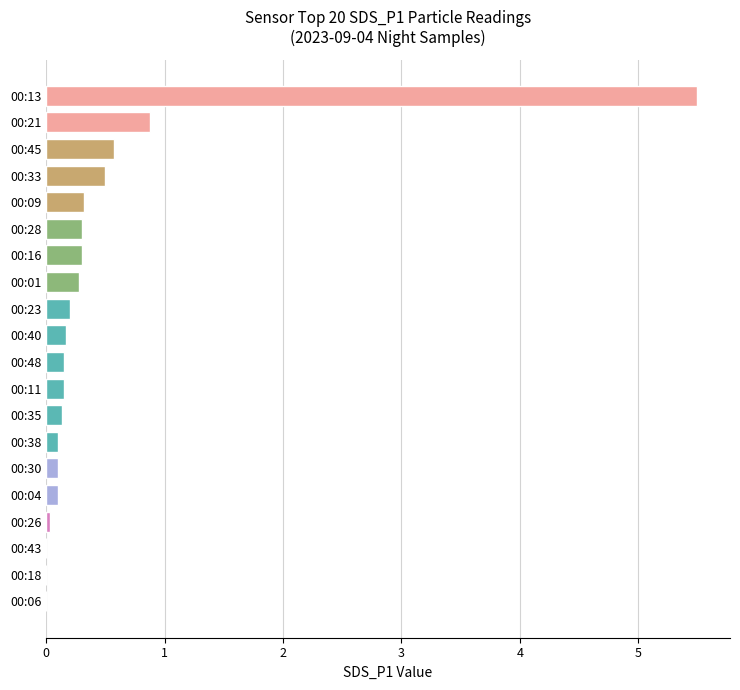

How many distinct data groups are displayed?

1